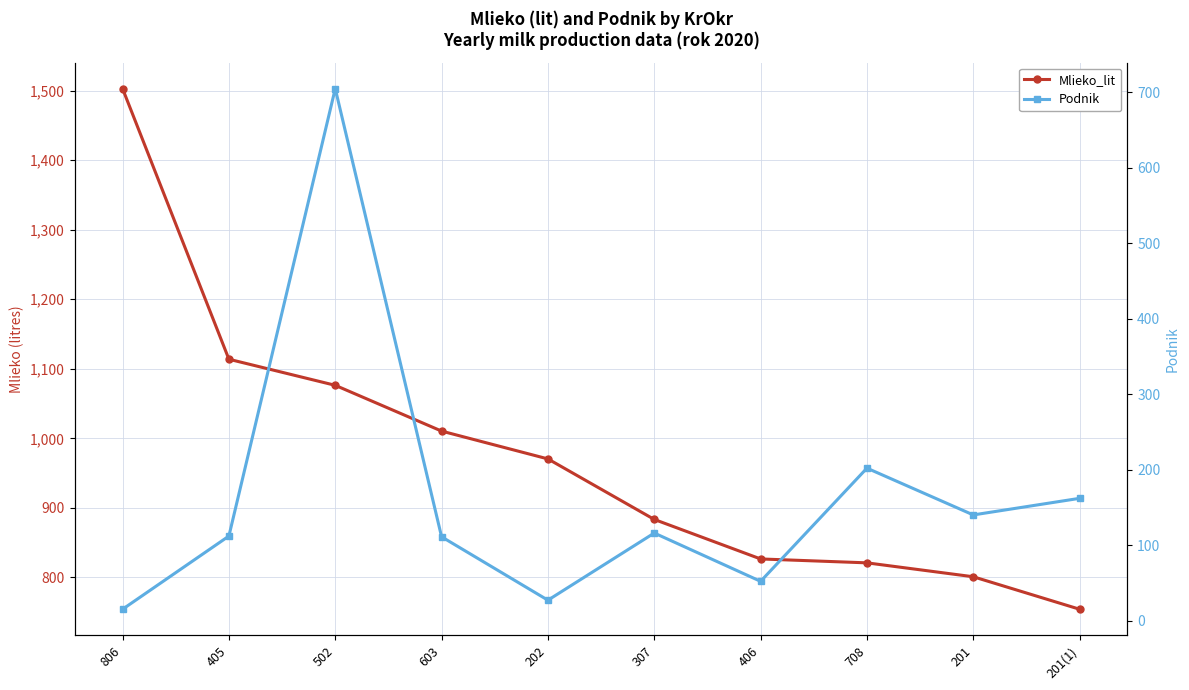

True or false: Podnik and Mlieko_lit intersect in this chart.

False